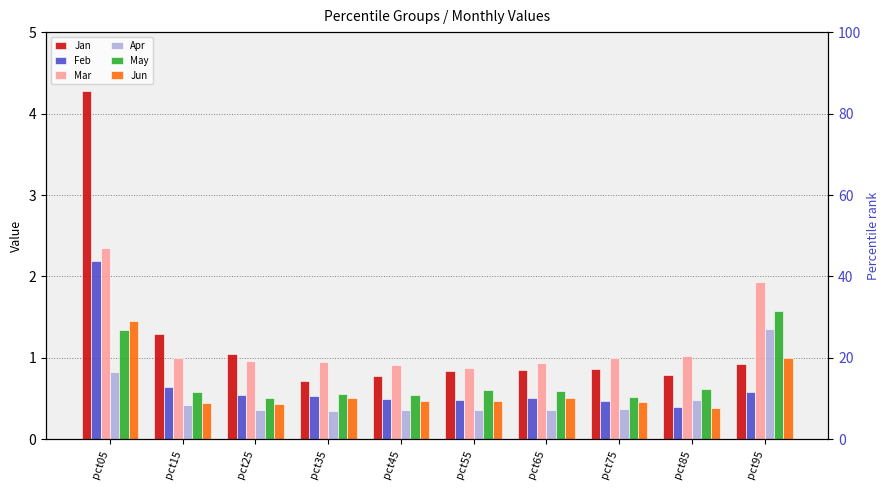

What is the difference between the maximum and minimum values in the Mar series?

1.5